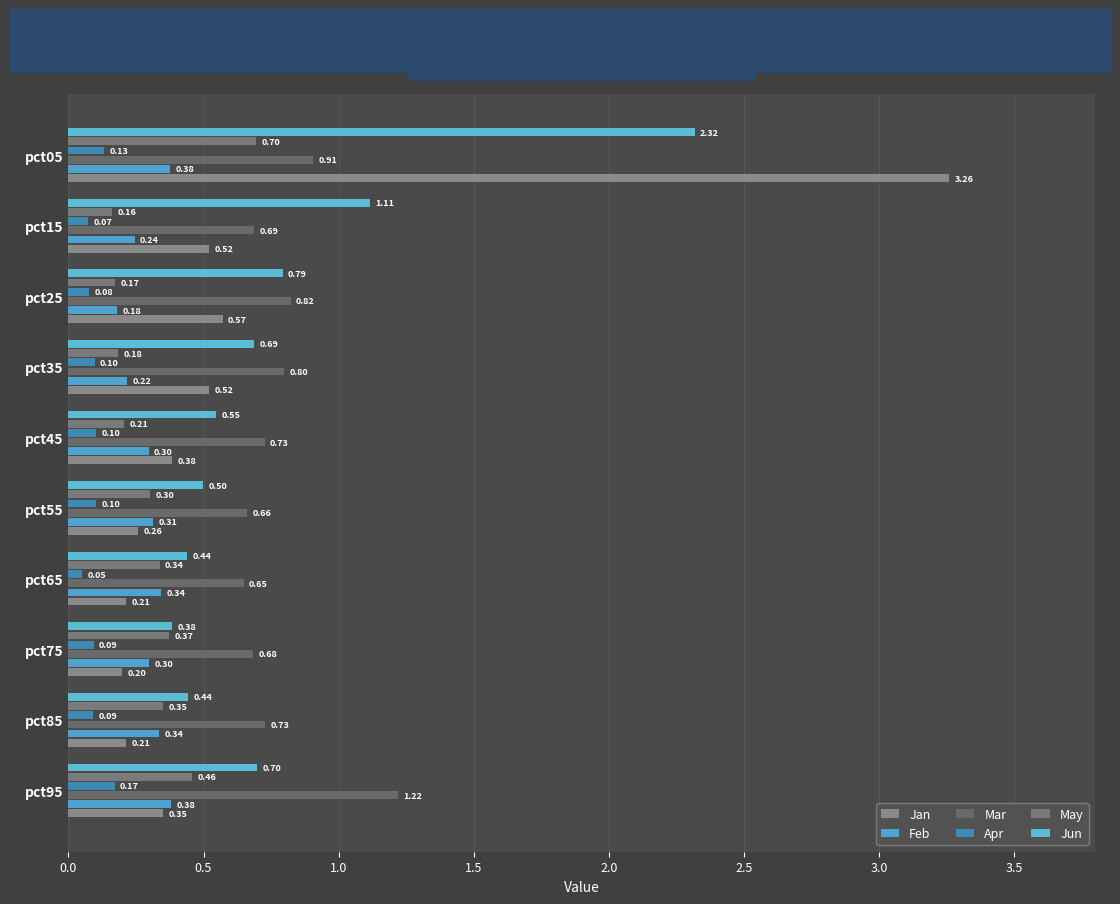

What is the difference between the maximum and minimum values in the Jun series?

1.9